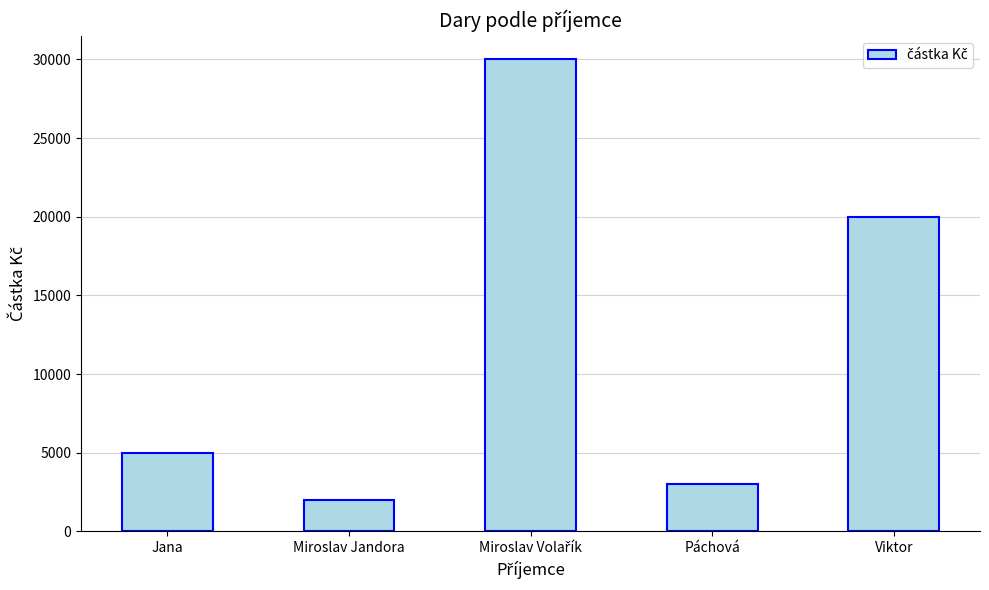

What is the label of the 2nd bar from the left?

Miroslav Jandora